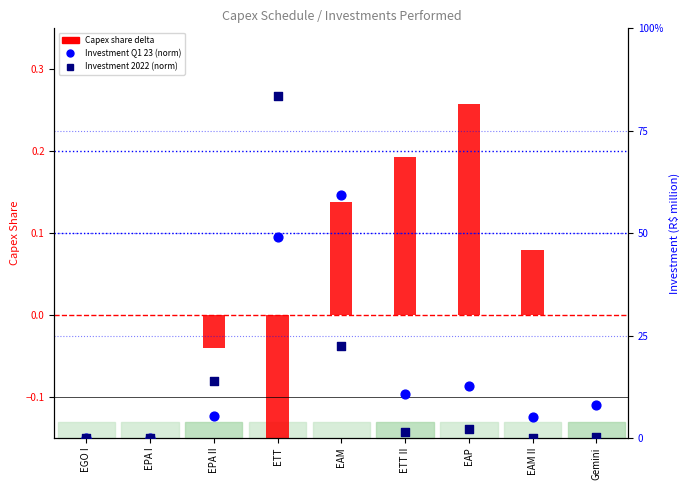

Which series contains the lowest Y value?

Capex share delta (Q1 23 - 22)